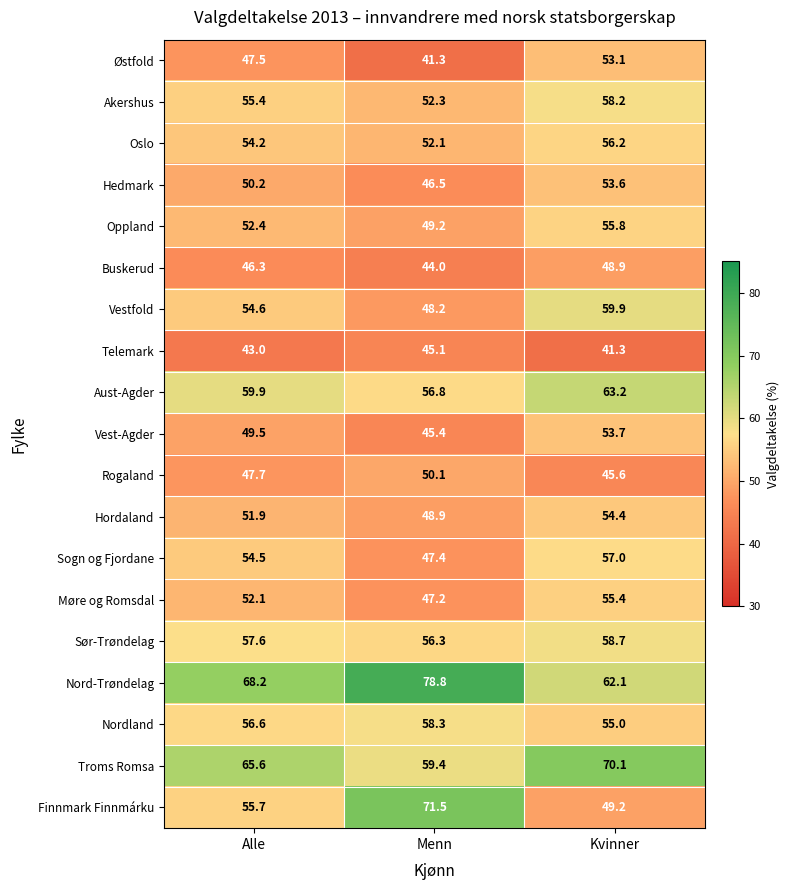

The Møre og Romsdal series shows 78.5 at Alle. True or false?

False